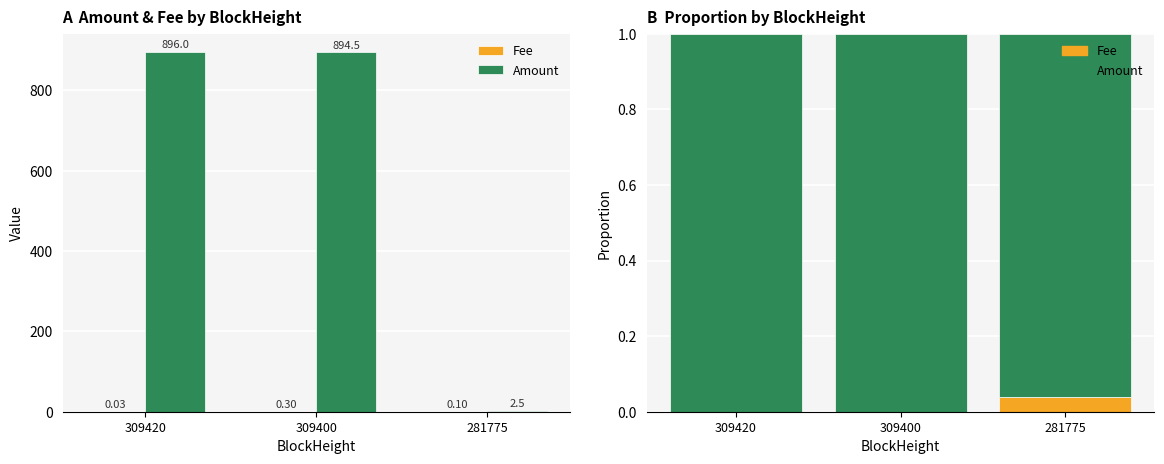

Is the value of Fee at 309400 greater than the value of Amount at 309400?

No